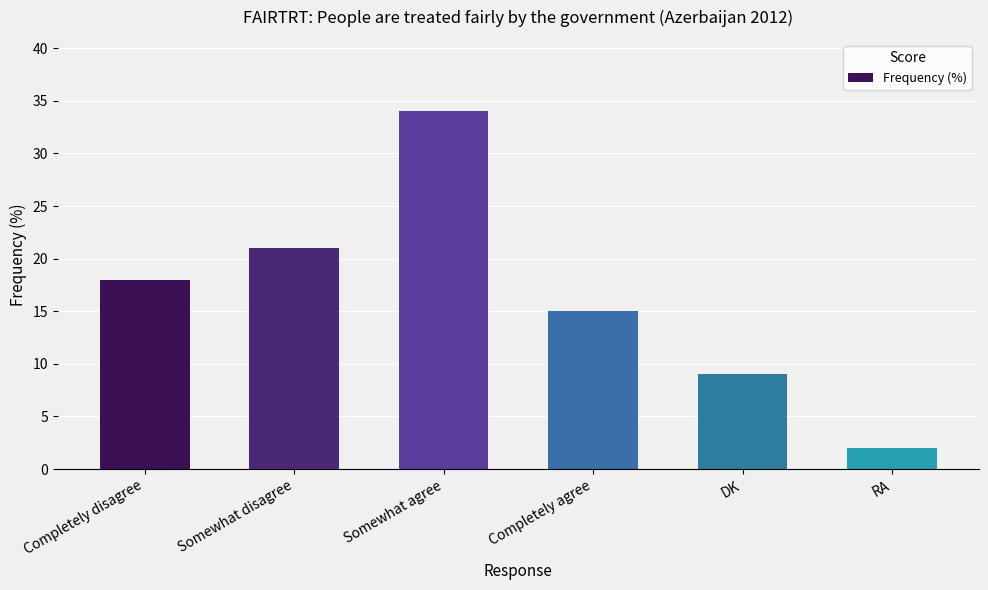

Reading left to right, list all the values displayed in this chart.

Completely disagree=18	Somewhat disagree=21	Somewhat agree=34	Completely agree=15	DK=9	RA=2